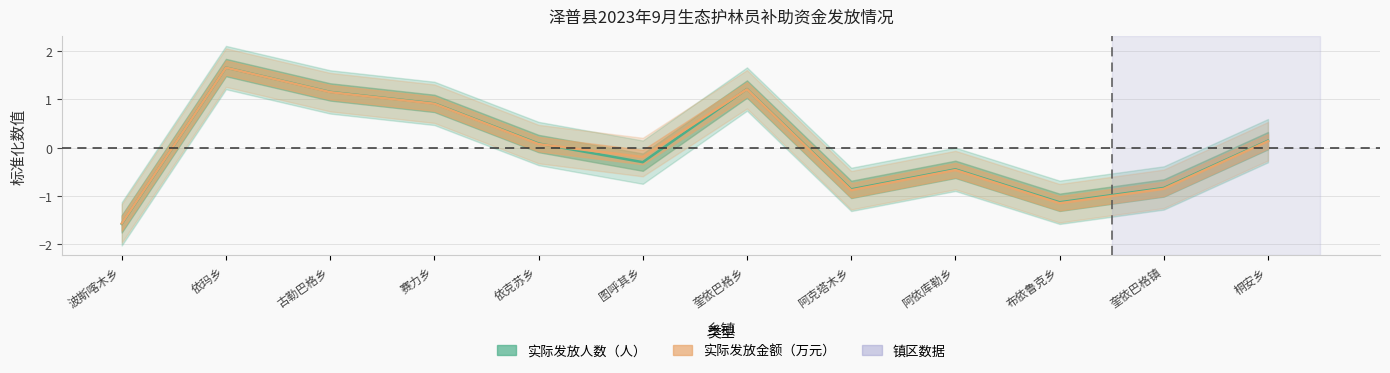

How many series are shown in this chart?

2